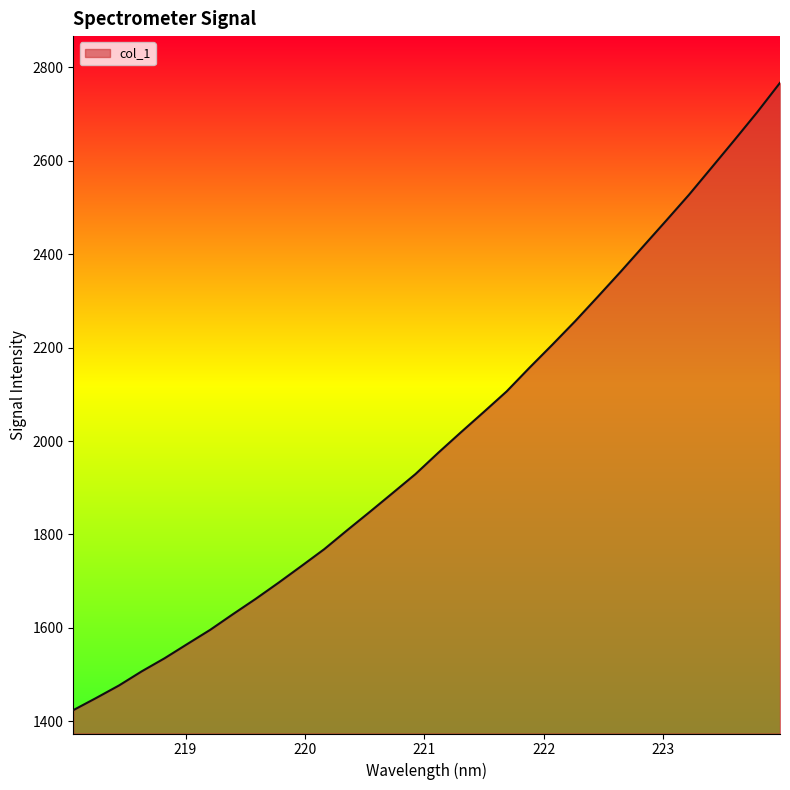

What is the maximum value shown in the chart?

2766.9